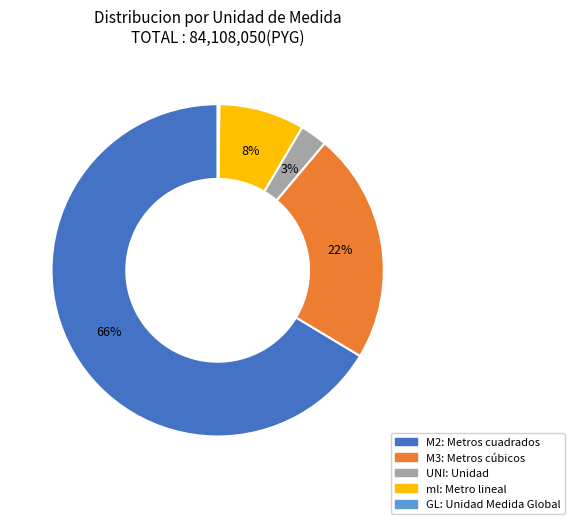

The M2 slice represents 66% of the pie. True or false?

True